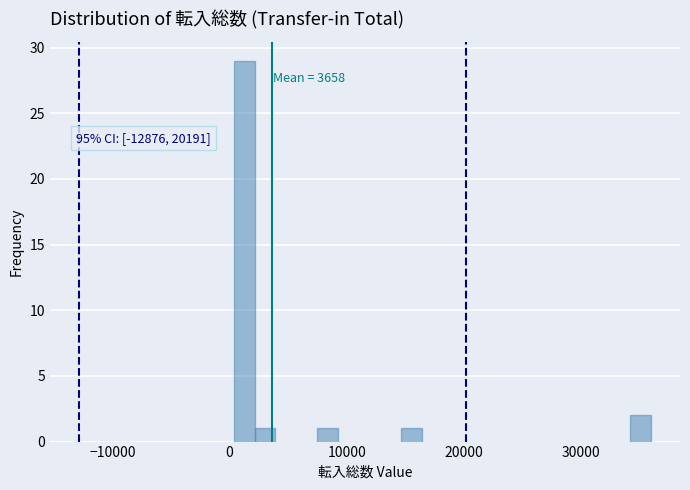

Read against the x-axis, roughly where is the centre of the tallest bar?

1000